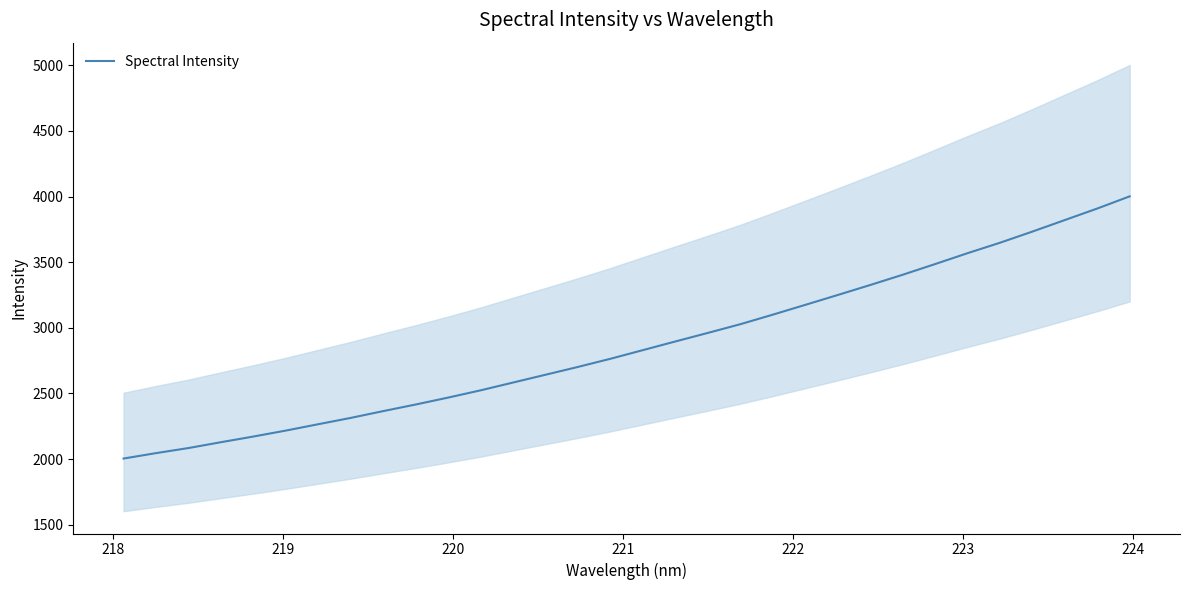

What is the highest value of the Spectral Intensity series?

4001.3